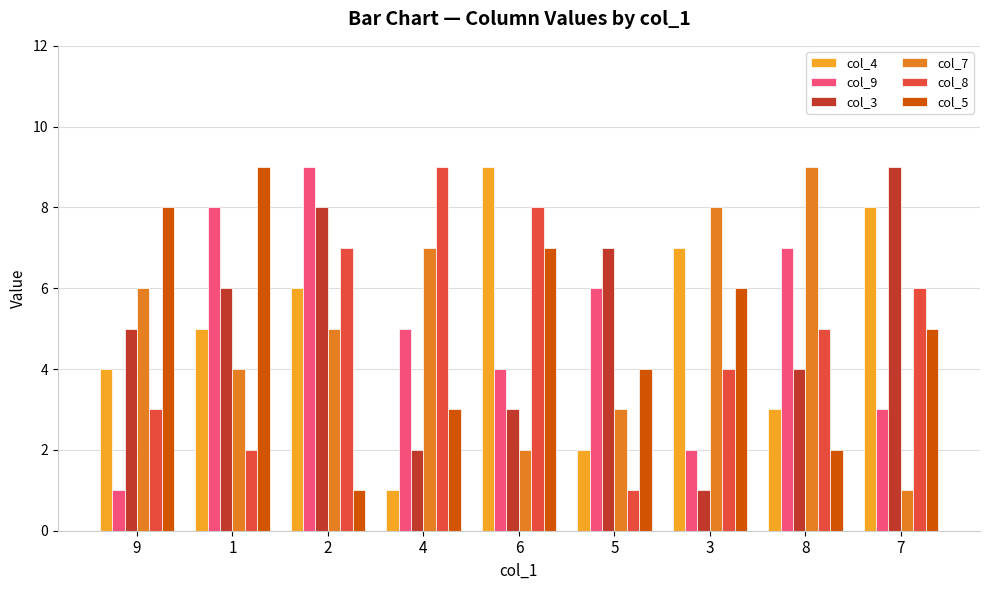

Reading left to right, extract all data points from this chart.

col_4: 9=4	1=5	2=6	4=1	6=9	5=2	3=7	8=3	7=8
col_9: 9=1	1=8	2=9	4=5	6=4	5=6	3=2	8=7	7=3
col_3: 9=5	1=6	2=8	4=2	6=3	5=7	3=1	8=4	7=9
col_7: 9=6	1=4	2=5	4=7	6=2	5=3	3=8	8=9	7=1
col_8: 9=3	1=2	2=7	4=9	6=8	5=1	3=4	8=5	7=6
col_5: 9=8	1=9	2=1	4=3	6=7	5=4	3=6	8=2	7=5